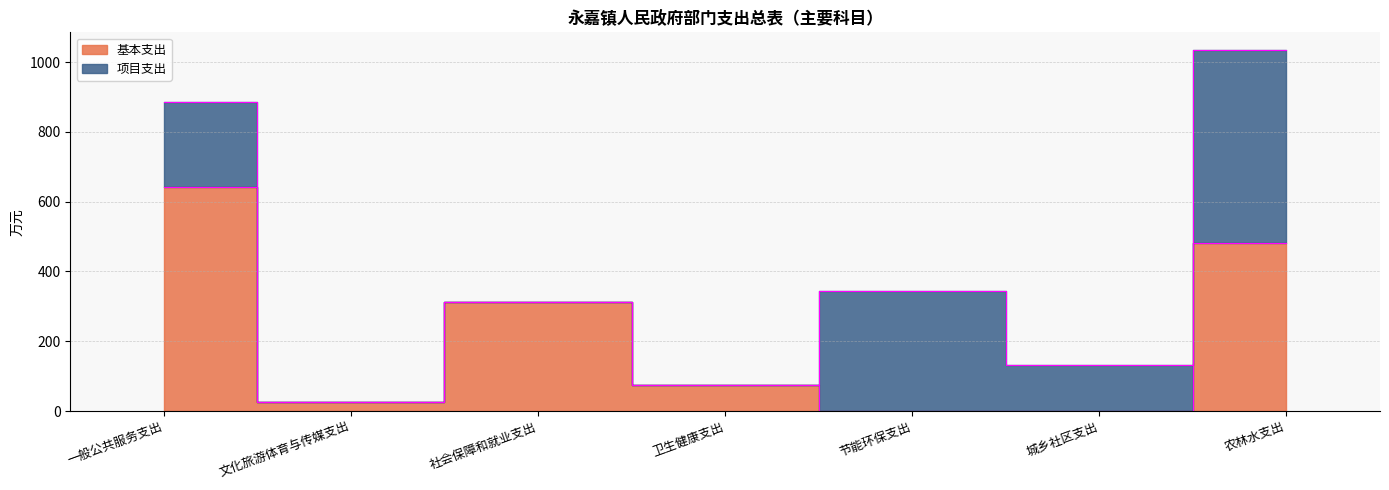

Rank the categories by value from lowest to highest.

节能环保支出, 城乡社区支出, 文化旅游体育与传媒支出, 卫生健康支出, 社会保障和就业支出, 农林水支出, 一般公共服务支出